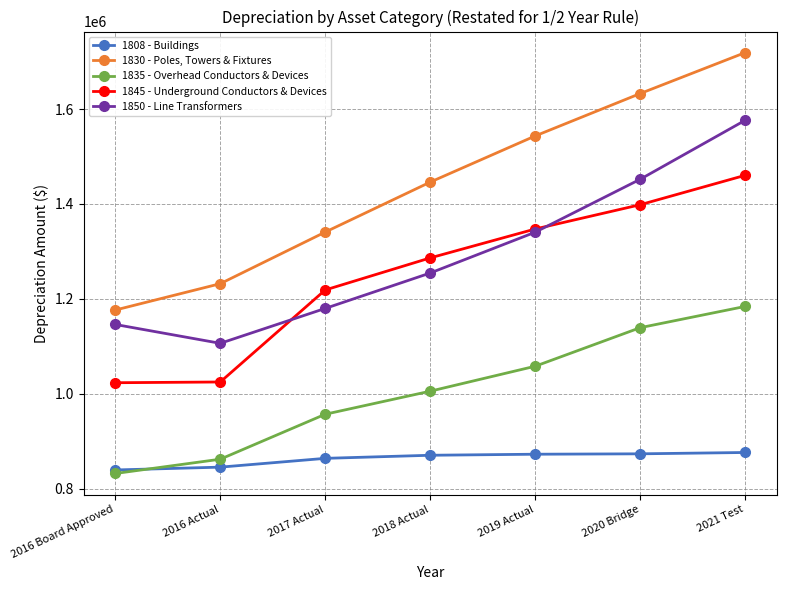

The value of 1808 - Buildings at 2020 Bridge is 1398047.4. True or false?

False